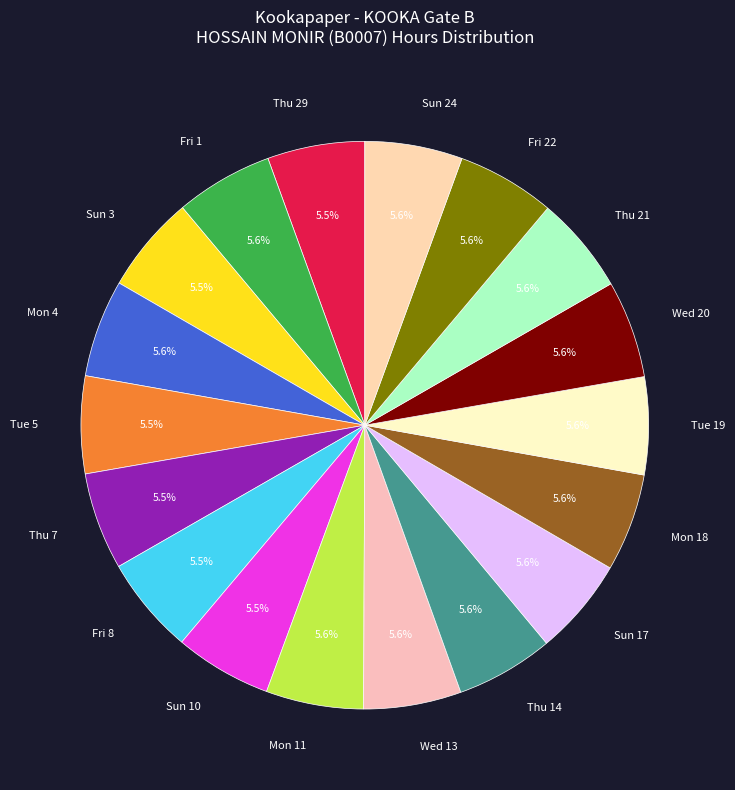

How many slices are in this pie chart?

18